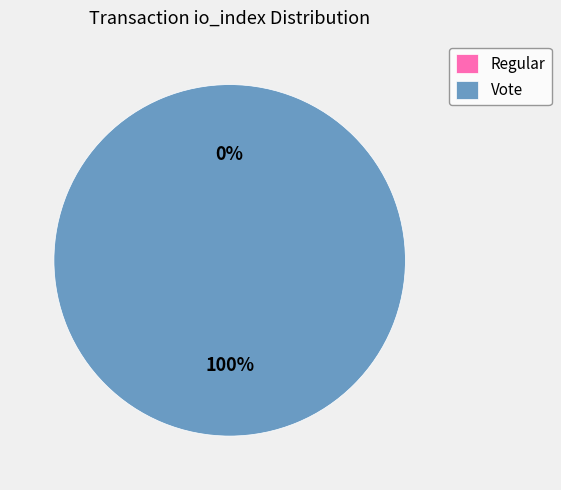

Which slice represents more than half of the pie?

Vote (io_index=2)